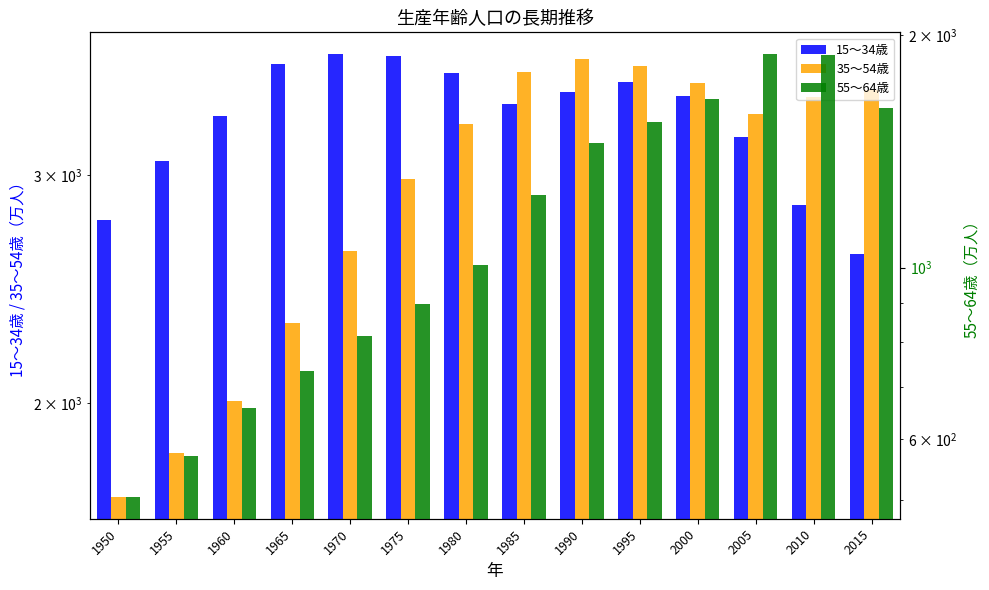

At which label is 55～64歳 closest to 1196?

1985